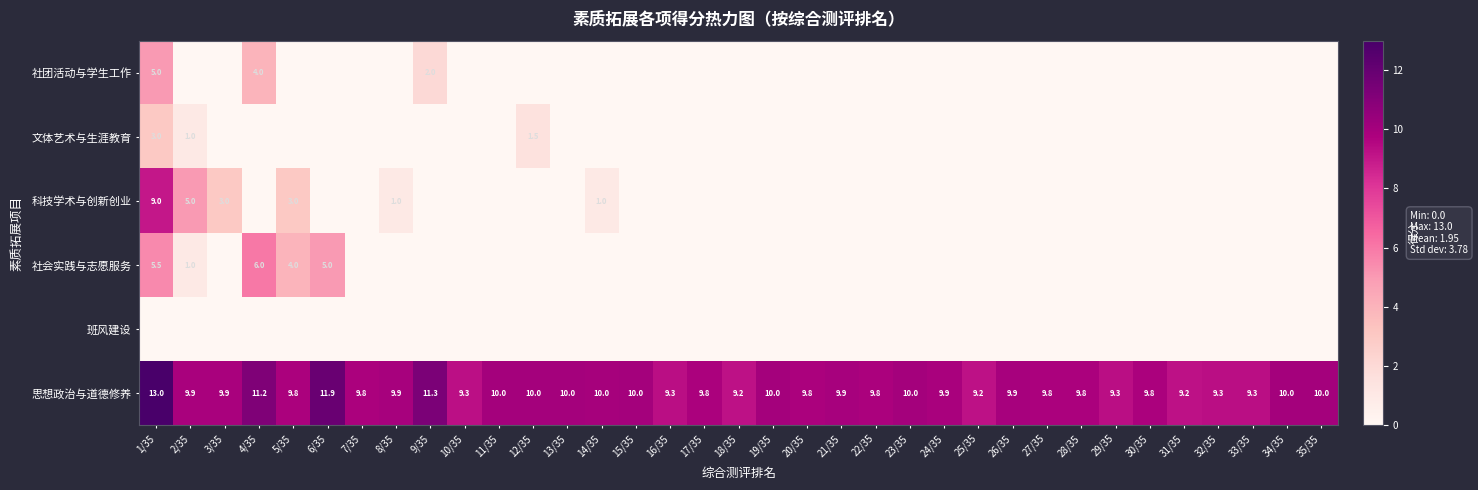

How many series are shown in this chart?

6